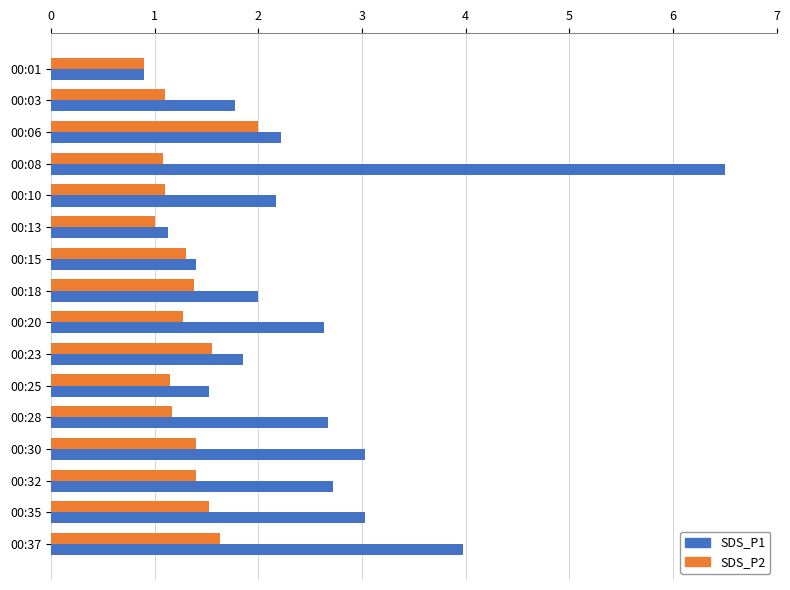

What is the difference between the SDS_P1 values at 00:37 and 00:20?

1.3